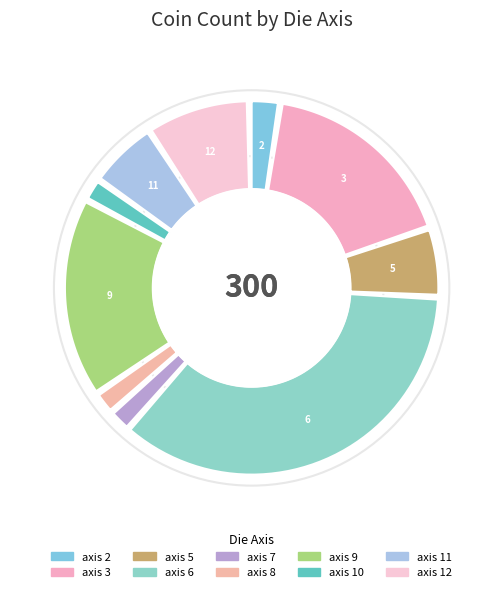

Which slice is the smallest?

7